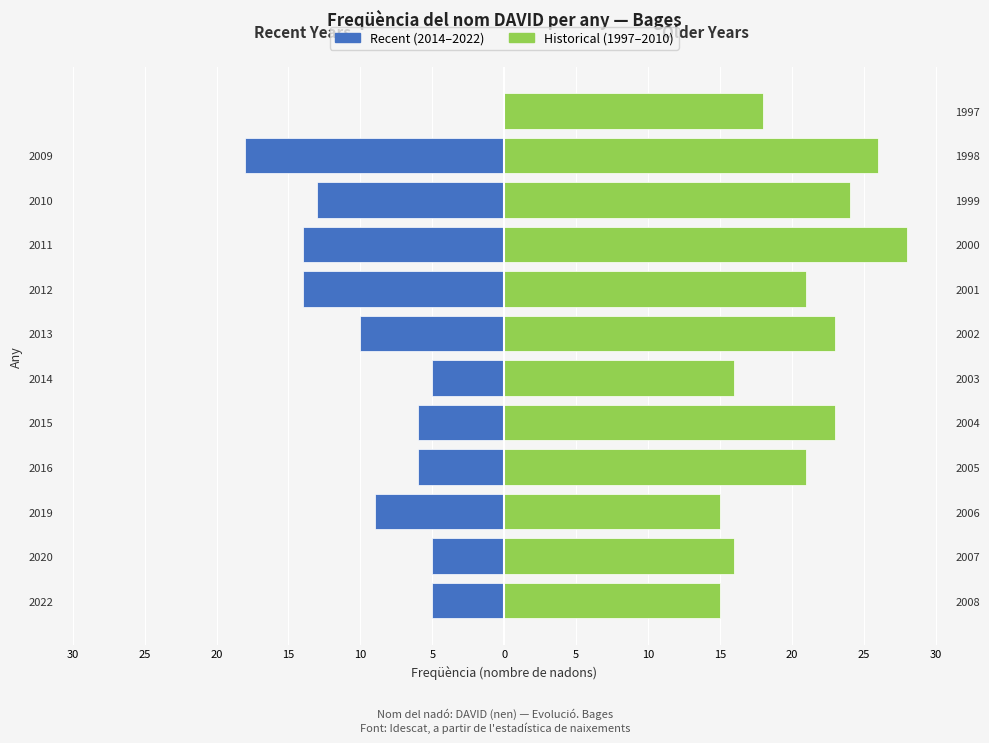

How many bars are there in each group?

2